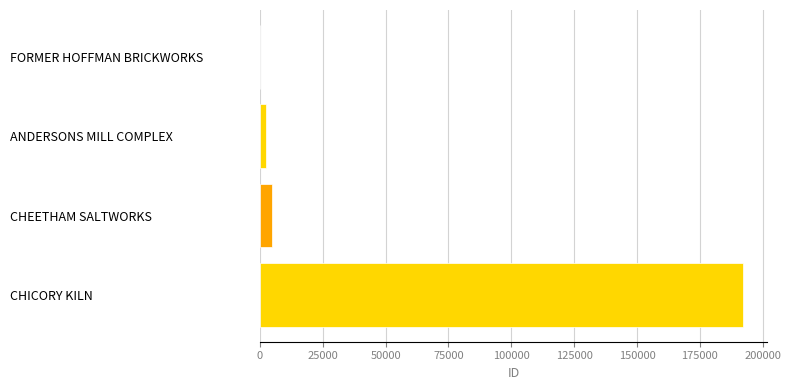

Are the bars horizontal?

Yes